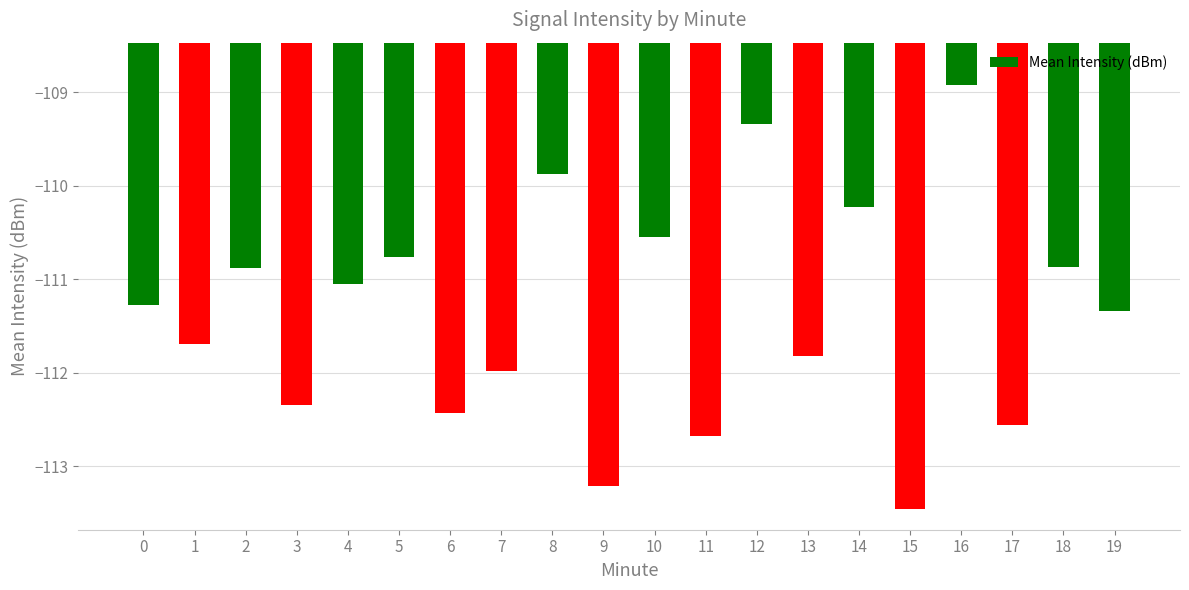

How many categories are shown in the chart?

20